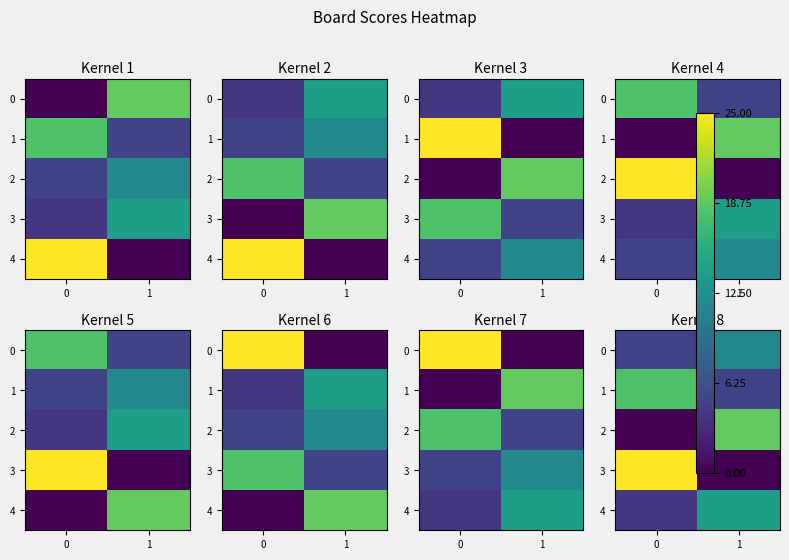

At which label does 4 reach its peak?

1